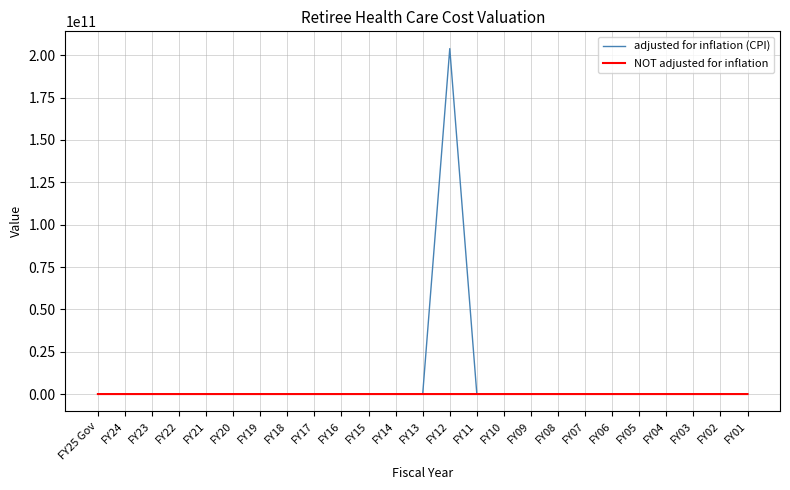

What are all the series names shown in the legend?

adjusted for inflation (CPI), NOT adjusted for inflation